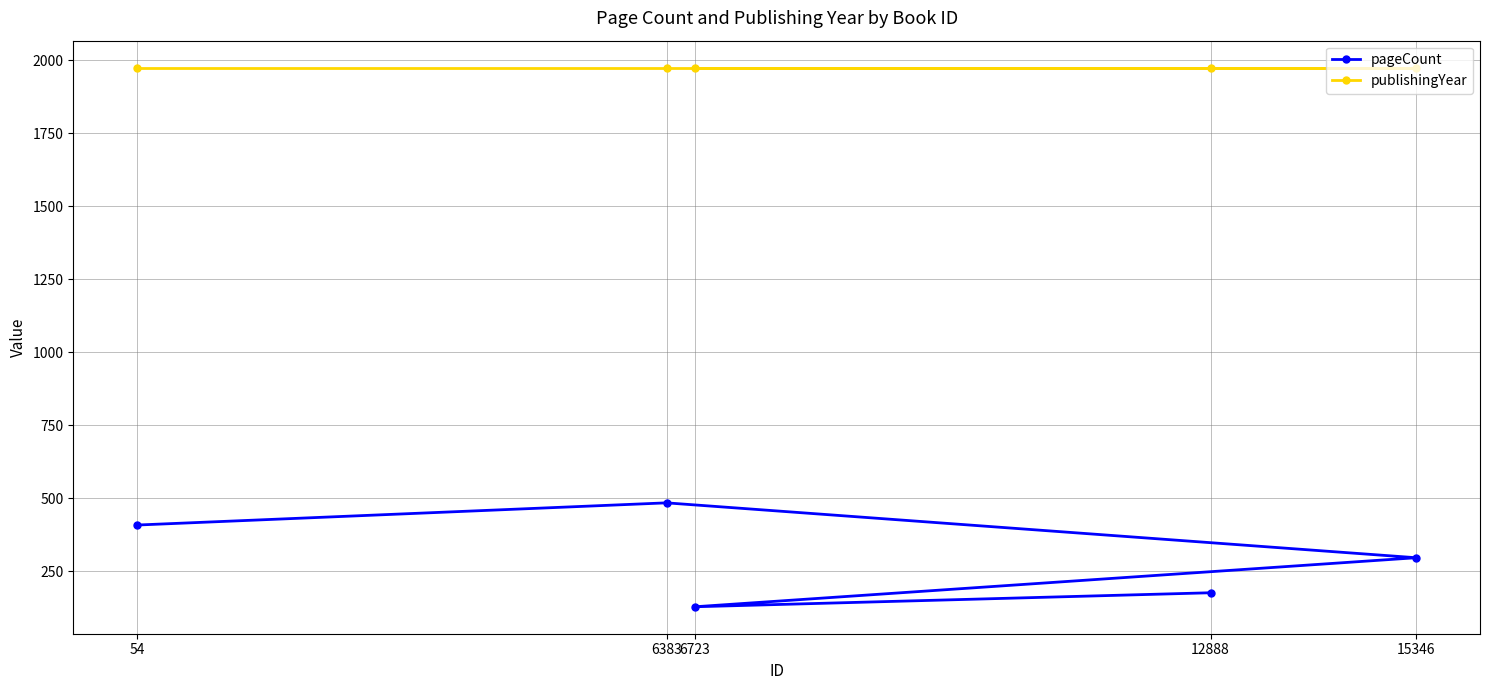

What is the spread (max minus min) of values at 54?

1567